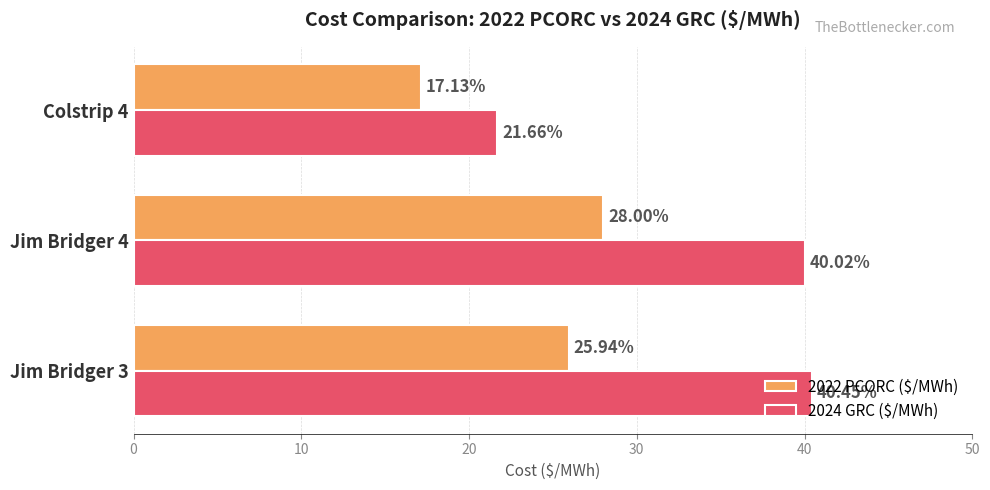

What is the sum of all 2024 GRC ($/MWh) values?

102.1